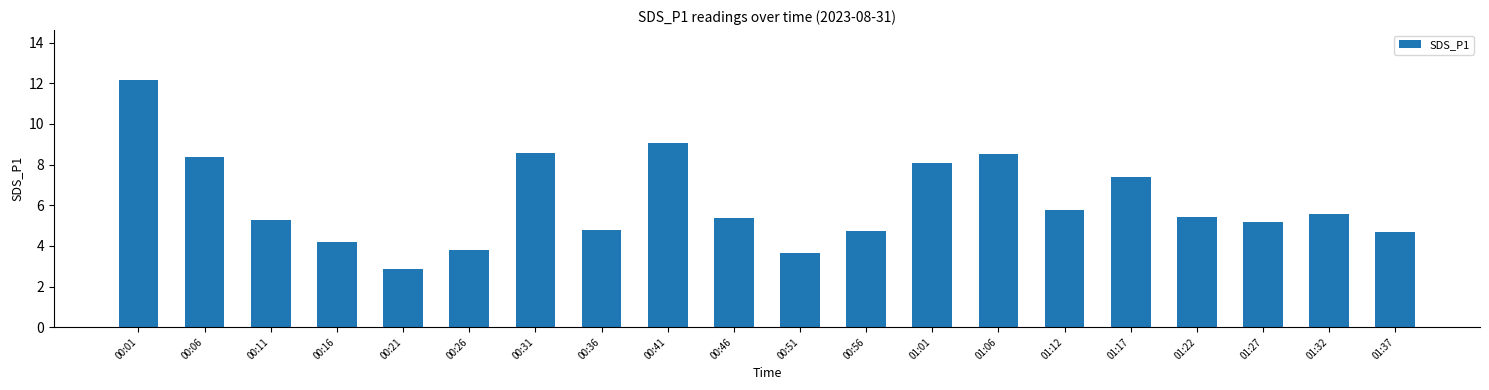

How many data points are less than 5?

7